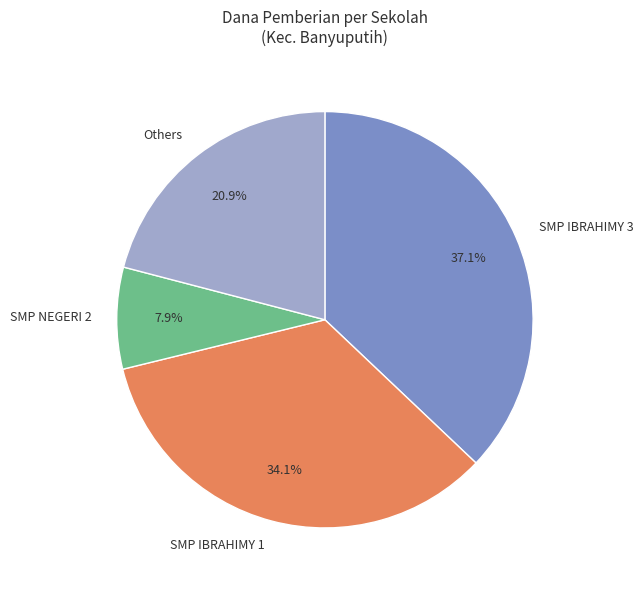

Does any single category account for the majority?

No